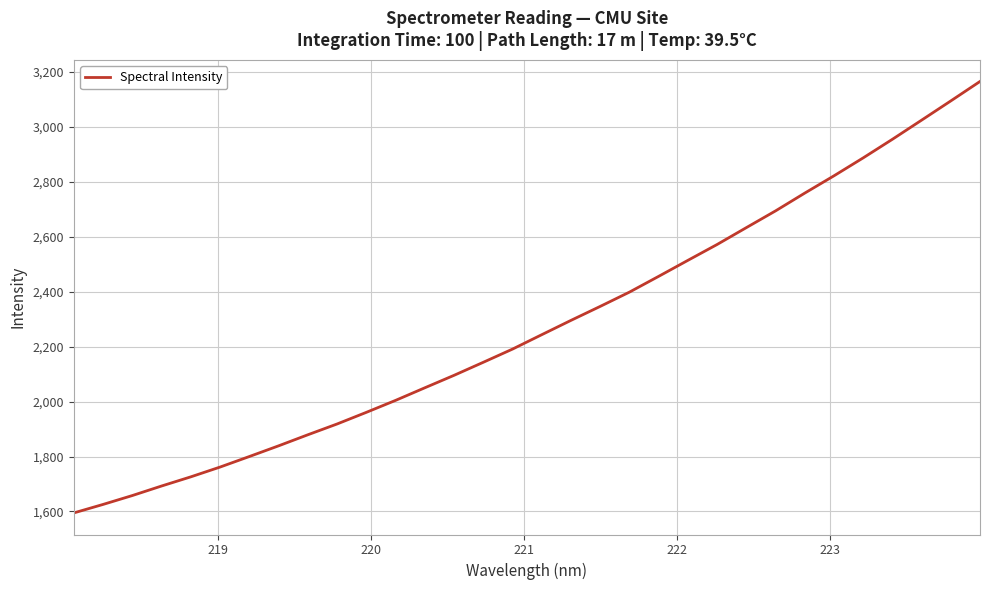

What is the difference between the maximum and minimum values?

1569.3